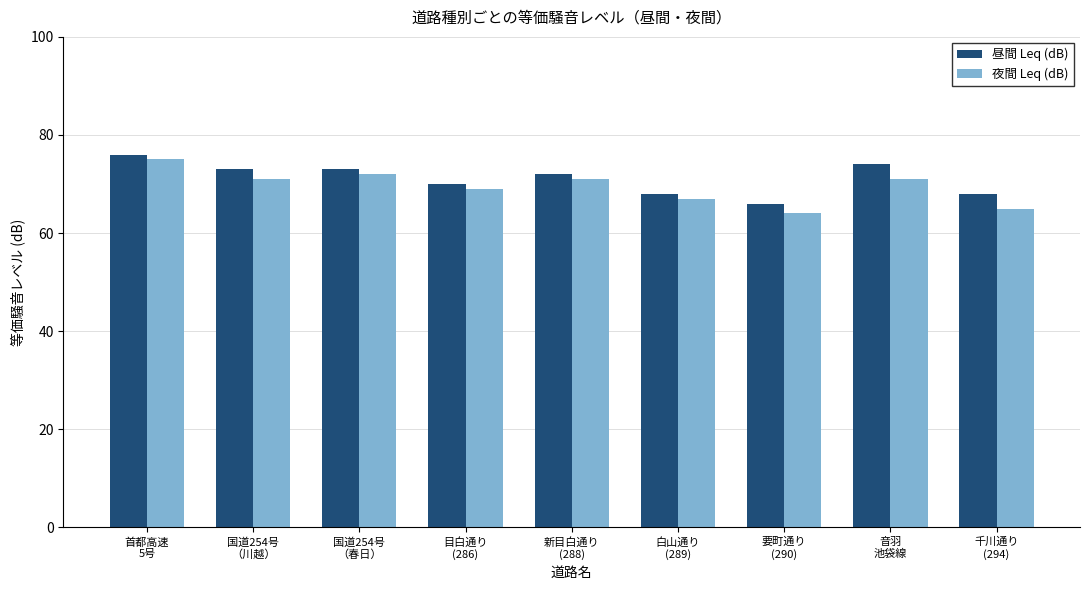

What is the total value across all series at 首都高速
5号?

151